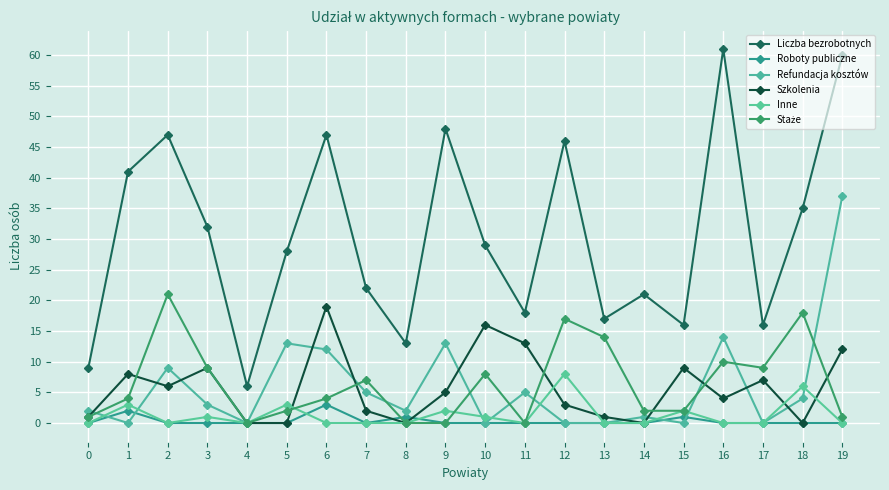

Is this an area chart (filled region under the line)?

No